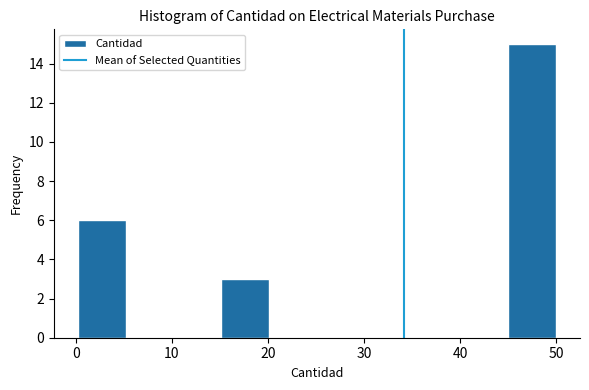

Reading left to right, transcribe this chart: for each bar, give the range it covers on the x-axis and its height. Neither the bar edges nor the heights are printed on the chart, so give them approximately, as read against the axes.

0 to 5: 6
5 to 10: 0
10 to 15: 0
15 to 20: 3
20 to 25: 0
25 to 30: 0
30 to 35: 0
35 to 40: 0
40 to 45: 0
45 to 50: 15